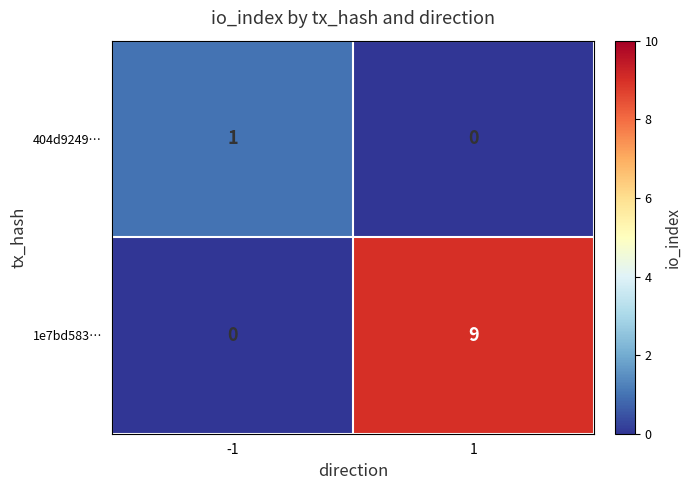

How many series are shown in this chart?

2